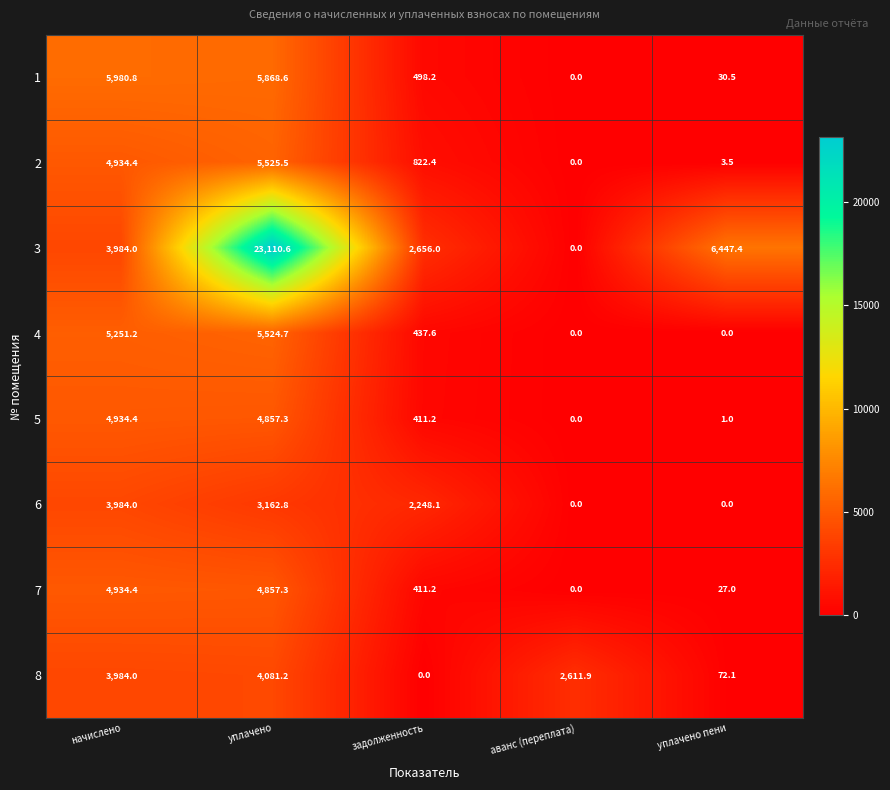

Which category has the highest value across all series?

уплачено